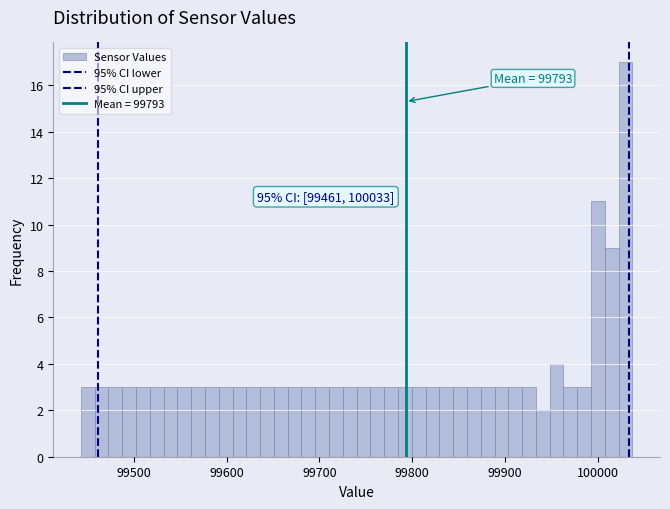

Around what value on the x-axis is the tallest bar? Give the approximate position of its centre, as read against the axis.

100030